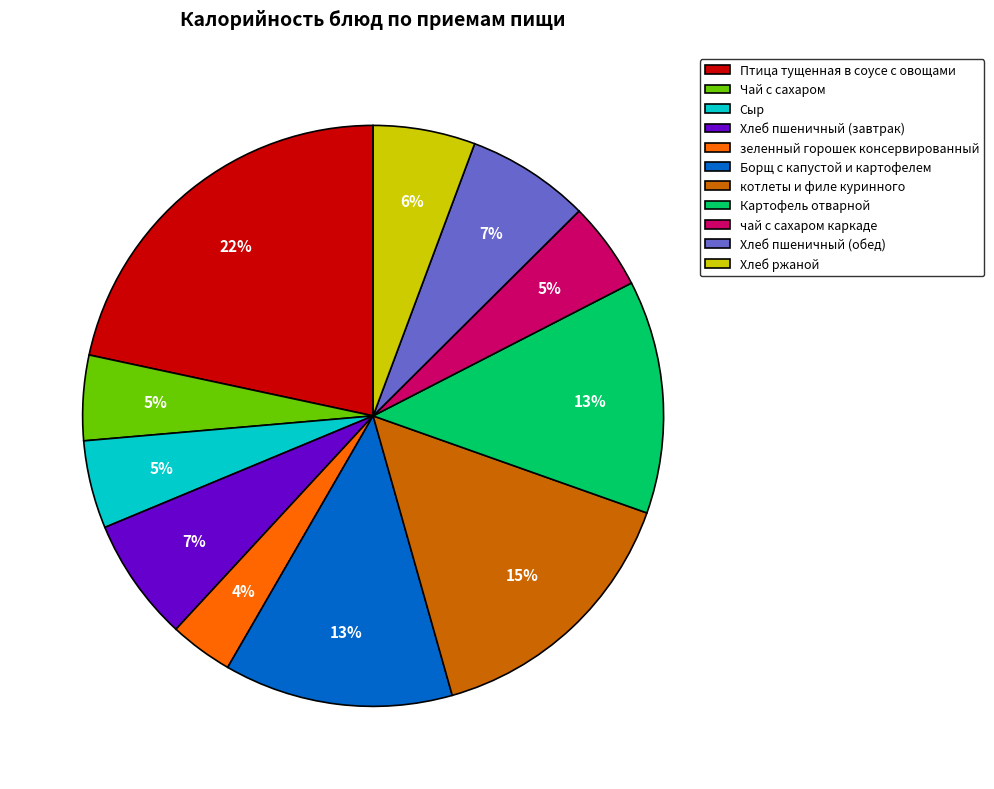

Count the number of slices in the pie.

11